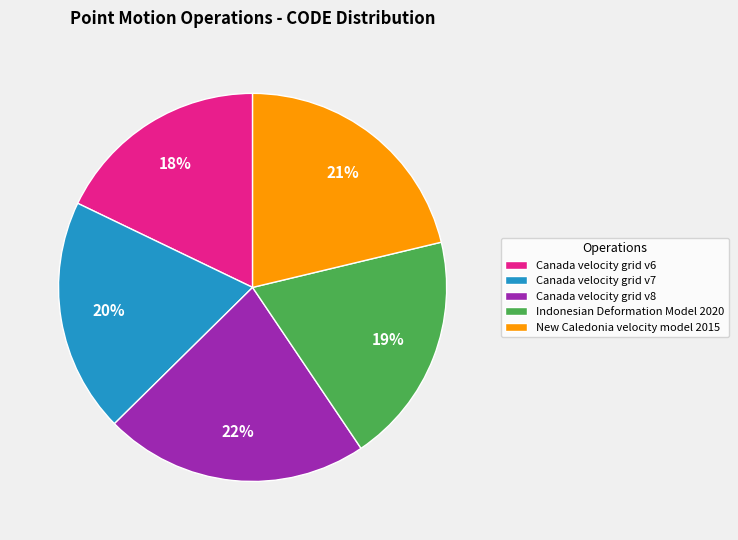

Is there a majority slice in this chart?

No